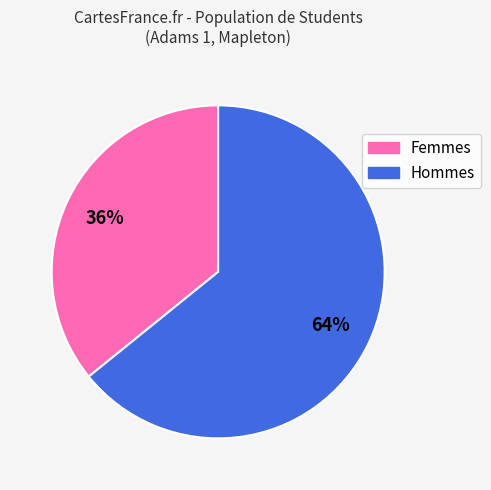

What is the majority slice?

Hommes